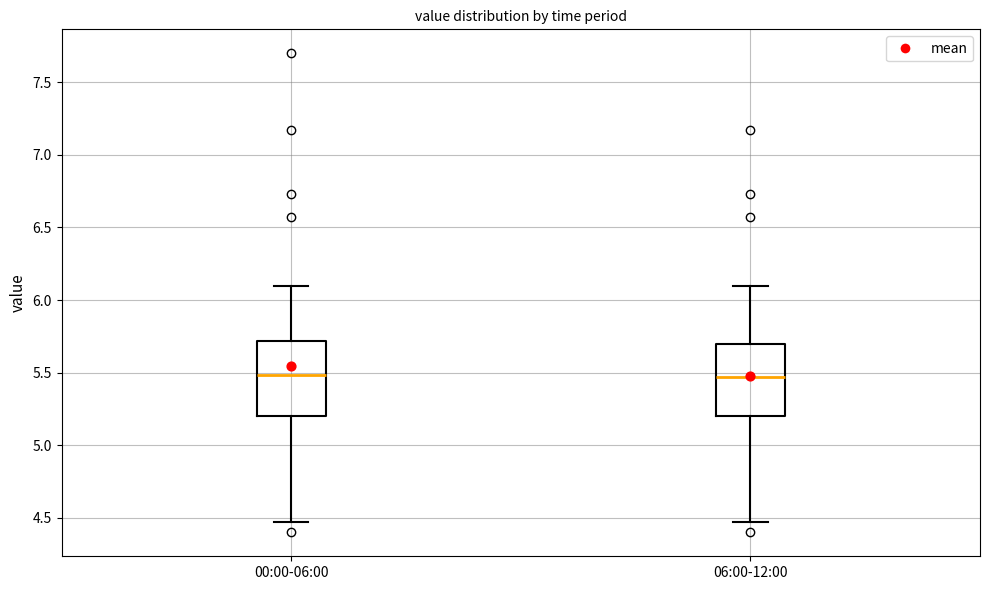

Where does the upper whisker of the box for 00:00-06:00 end on the y-axis? The values are not printed on the chart, so give them approximately, as read against the axis.

6.10